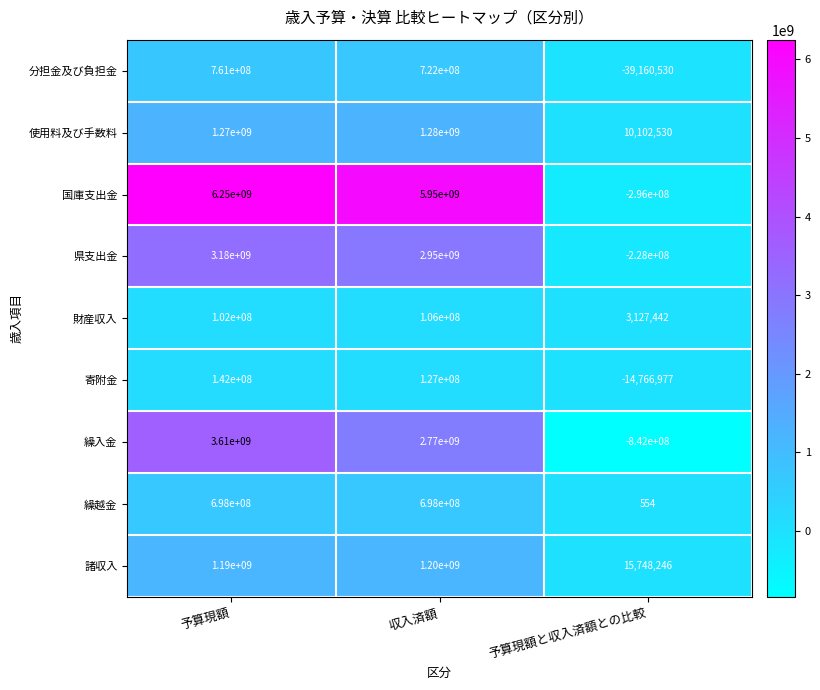

Rank the series by their maximum value, from highest to lowest.

国庫支出金, 繰入金, 県支出金, 使用料及び手数料, 諸収入, 分担金及び負担金, 繰越金, 寄附金, 財産収入